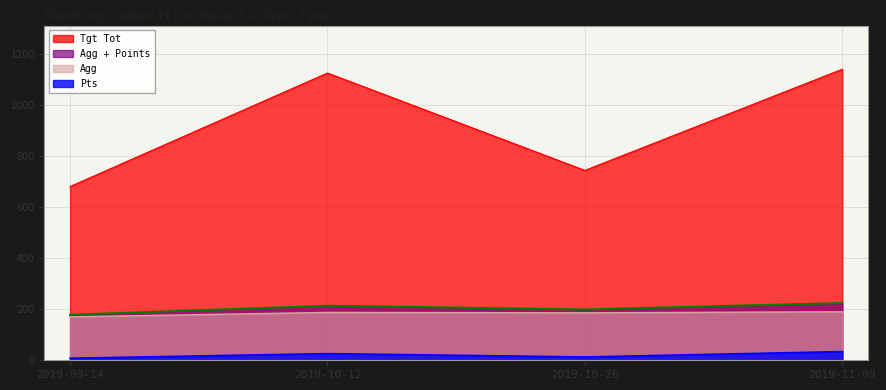

List the labels in order of Tgt Tot value, smallest first.

2019-09-14, 2019-10-26, 2019-10-12, 2019-11-09